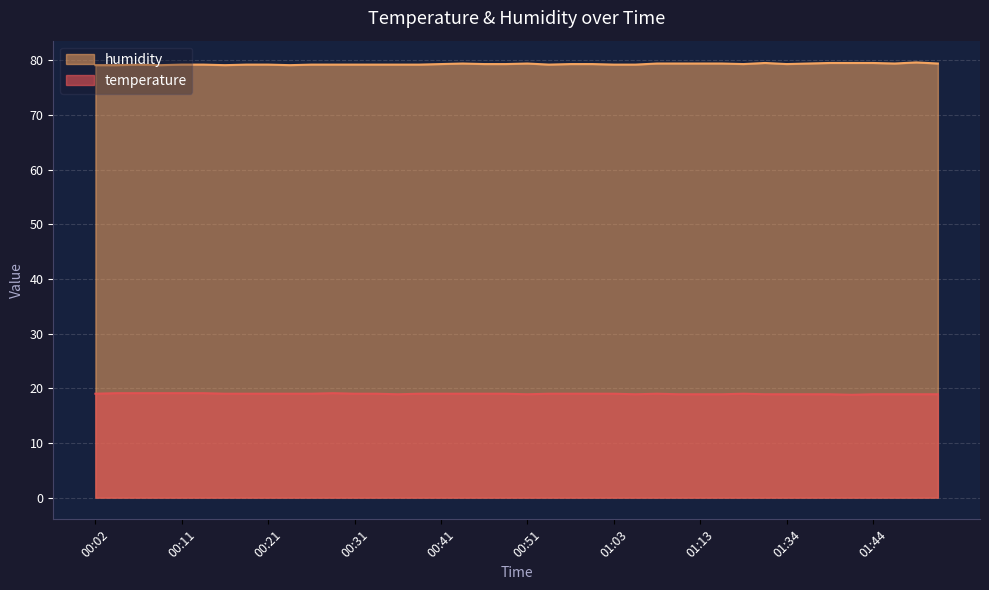

True or false: humidity and temperature cross at least once.

False